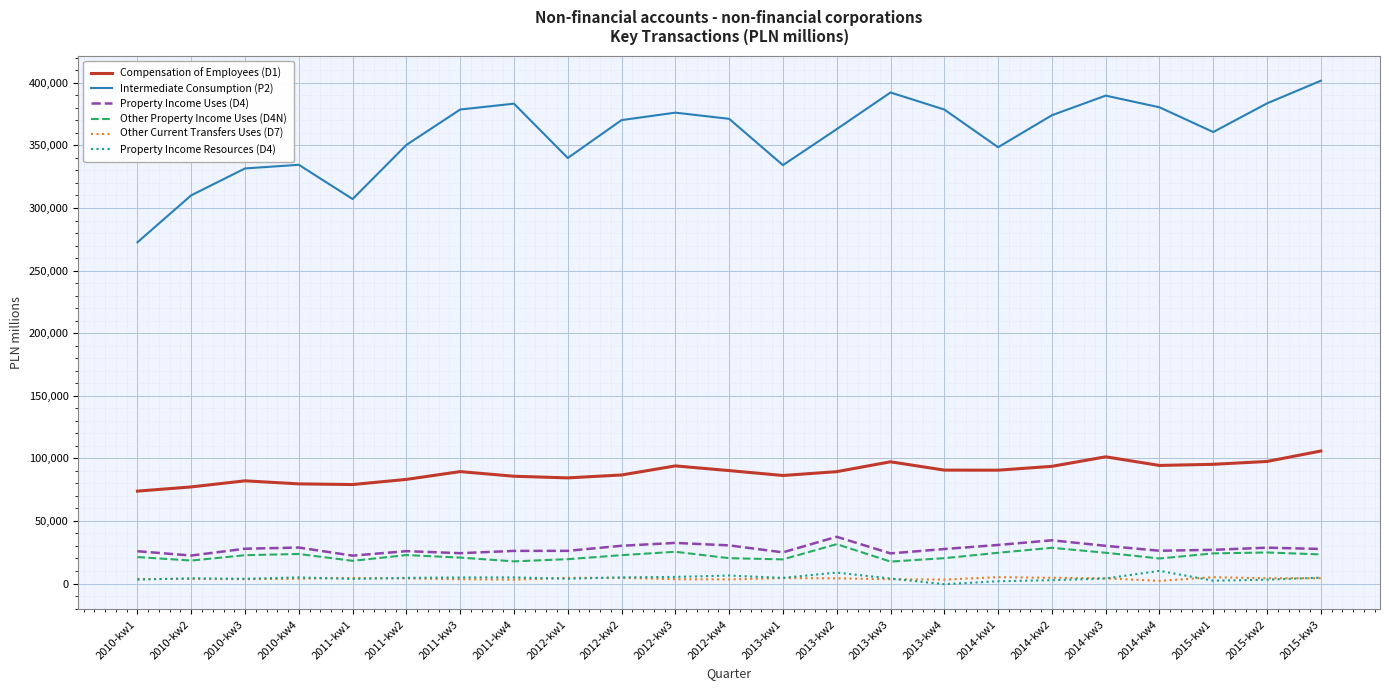

What is the total value across all series at 2013-kw1?

473612